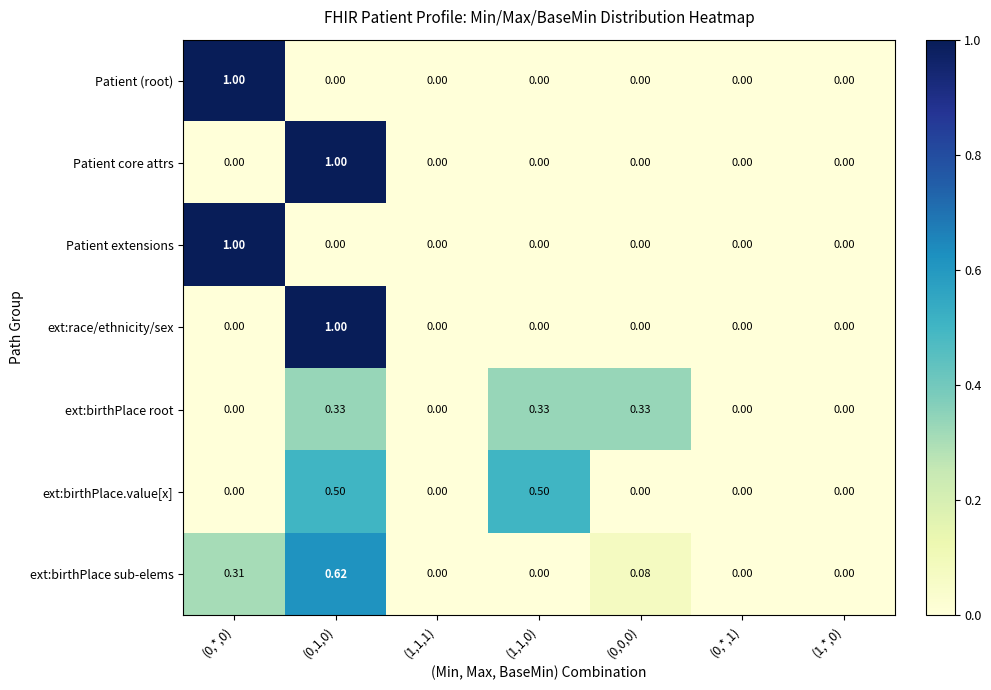

Which series has the largest total across all categories?

ext:birthPlace sub-elems